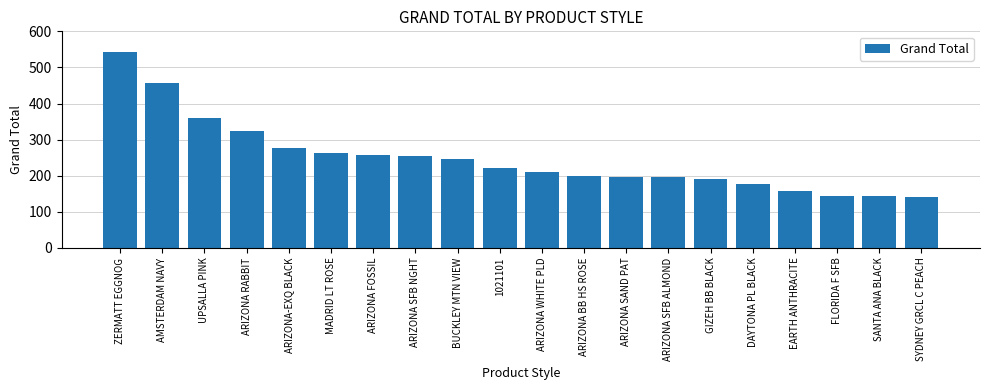

Is it true that the value at ARIZONA BB HS ROSE is 276?

False